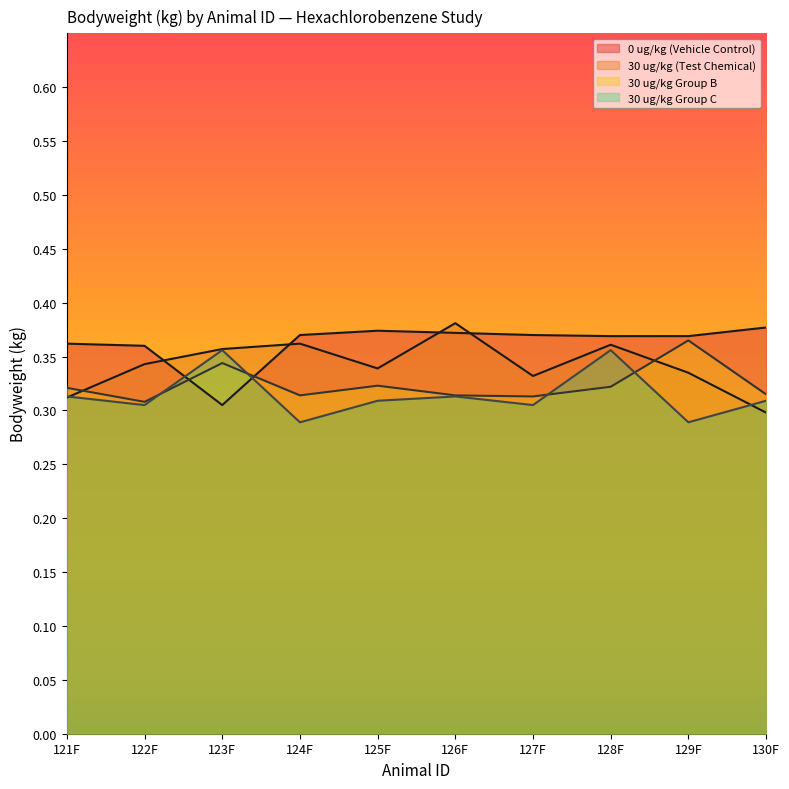

How many lines are shown in the chart?

4